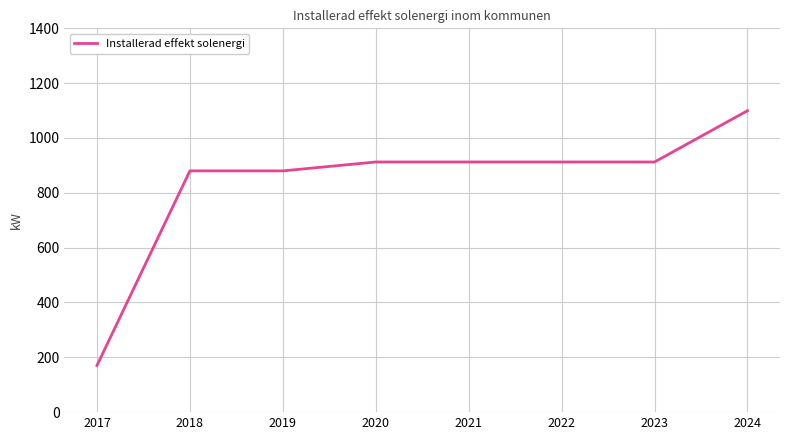

Reading right to left, transcribe all the data shown in this chart.

1099.5	912.5	912.5	912.5	912.5	880.0	880.0	170.0